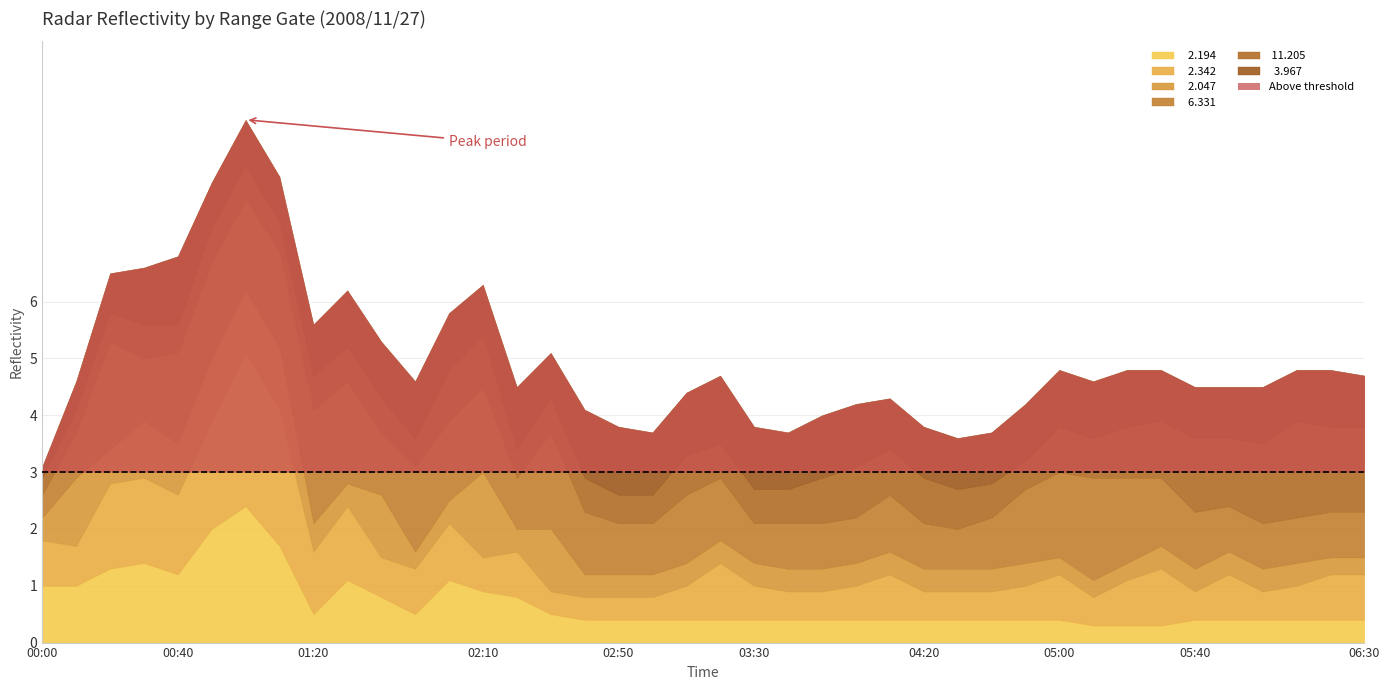

True or false:   2.194 and   2.342 intersect in this chart.

True